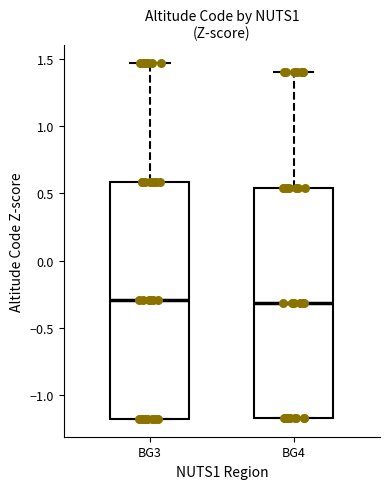

Reading left to right, read every box against the y-axis: the position of its median line, the range the box covers, and the ends of its whiskers. The values are not printed on the chart, so give them approximately, as read against the axis.

BG3: median -0.30, box -1.15 to 0.60, whiskers -1.15 to 1.45
BG4: median -0.30, box -1.15 to 0.55, whiskers -1.15 to 1.40